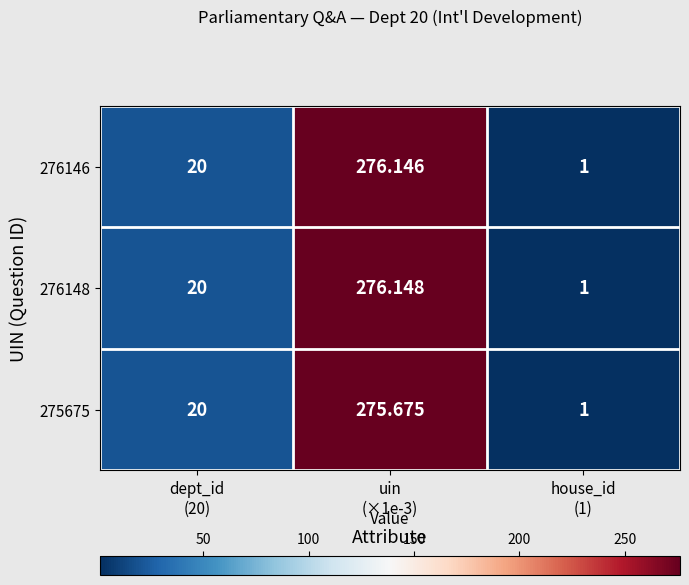

Reading left to right, list all the values displayed in this chart.

276146: dept_id
(20)=20.0	uin
(×1e-3)=276.1	house_id
(1)=1.0
276148: dept_id
(20)=20.0	uin
(×1e-3)=276.1	house_id
(1)=1.0
275675: dept_id
(20)=20.0	uin
(×1e-3)=275.7	house_id
(1)=1.0